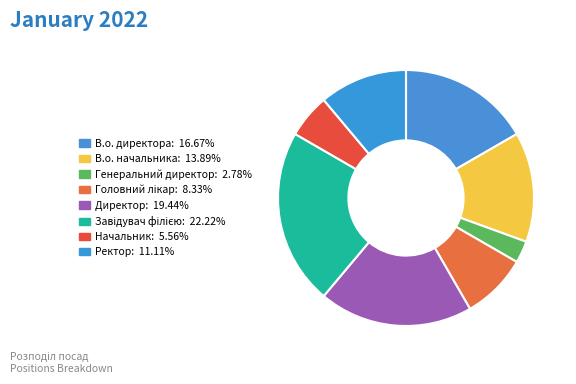

Rank the categories by value from highest to lowest.

Завідувач філією, Директор, В.о. директора, В.о. начальника, Ректор, Головний лікар, Начальник, Генеральний директор